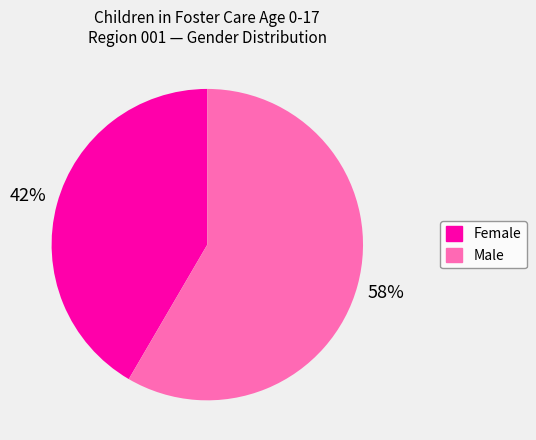

Count the number of slices in the pie.

2